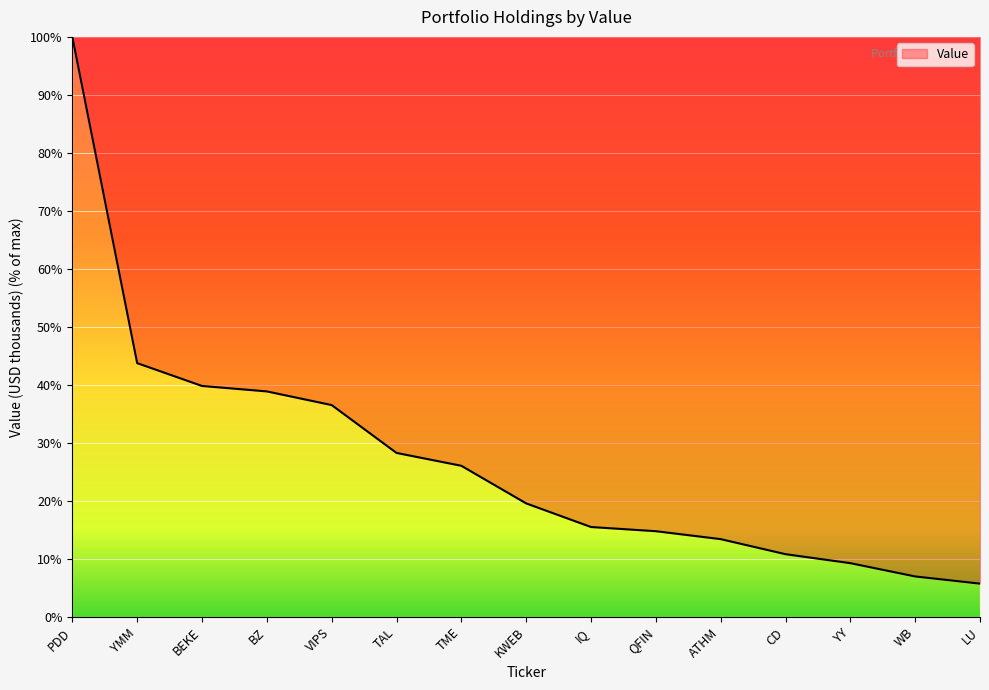

What value does the data have at QFIN?

14.8